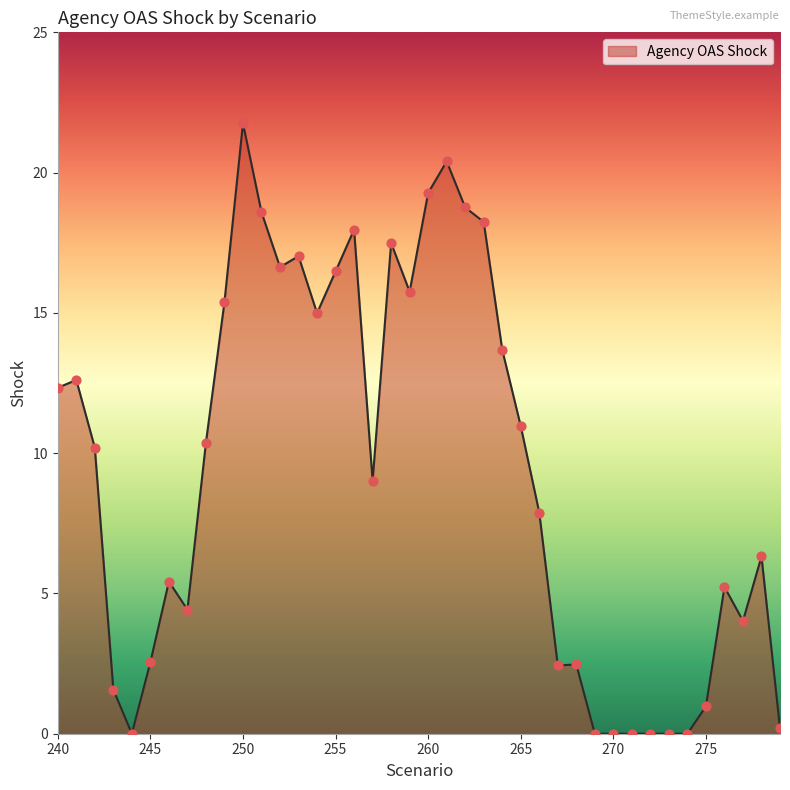

What is the maximum value shown in the chart?

21.8